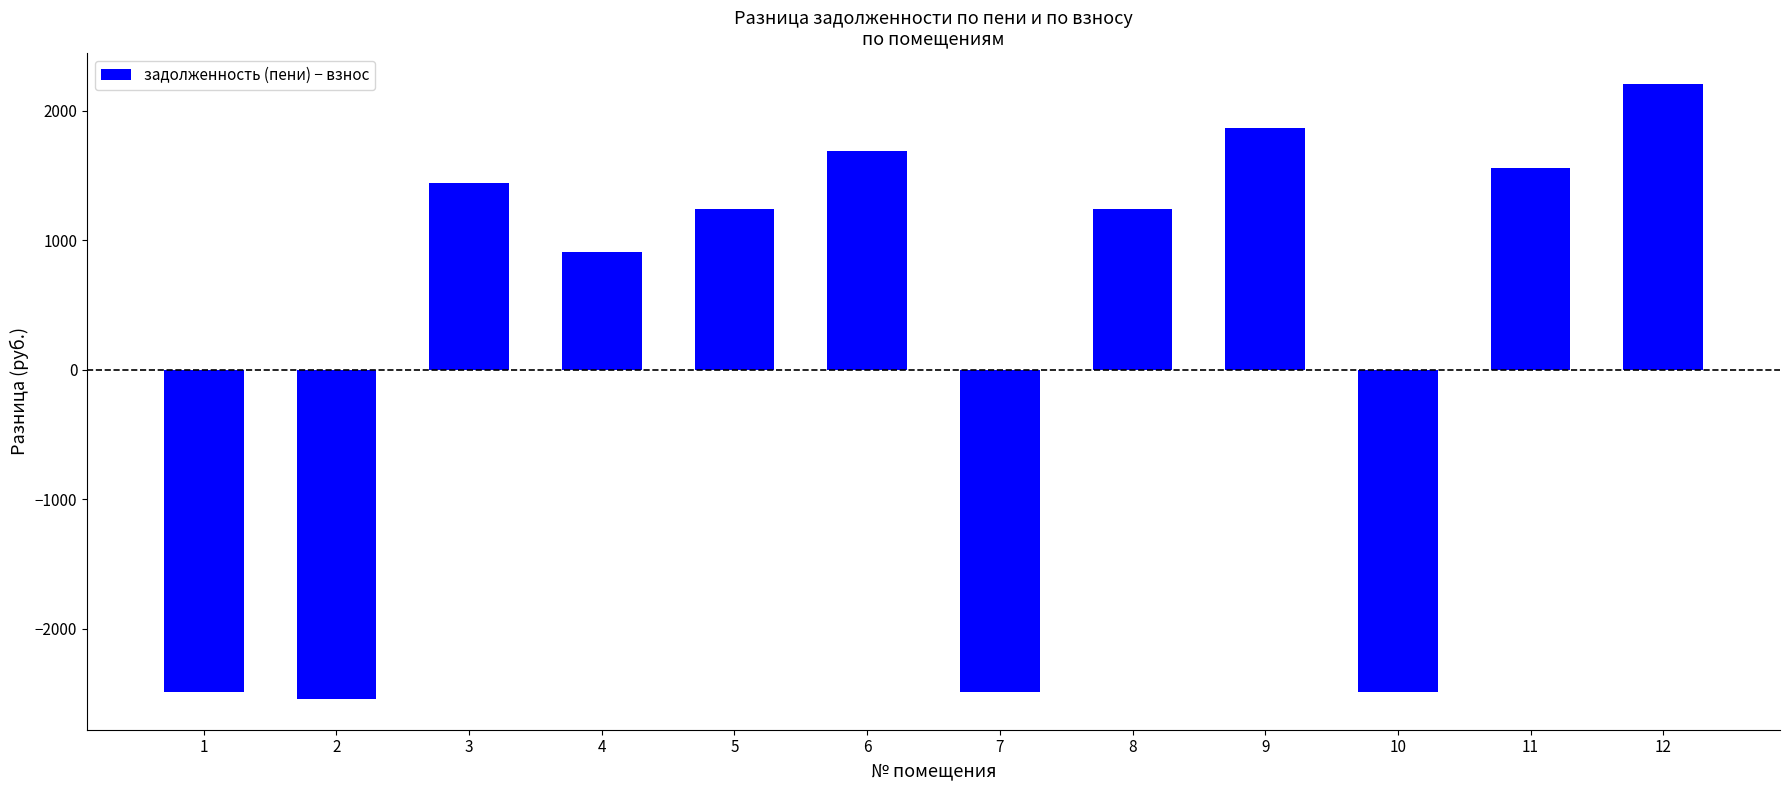

The value at 8 is 2060.1. True or false?

False